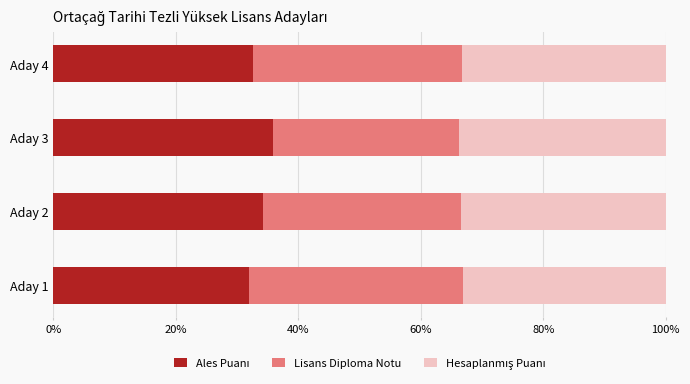

What is the total value across all series at Aday 2?

100.0